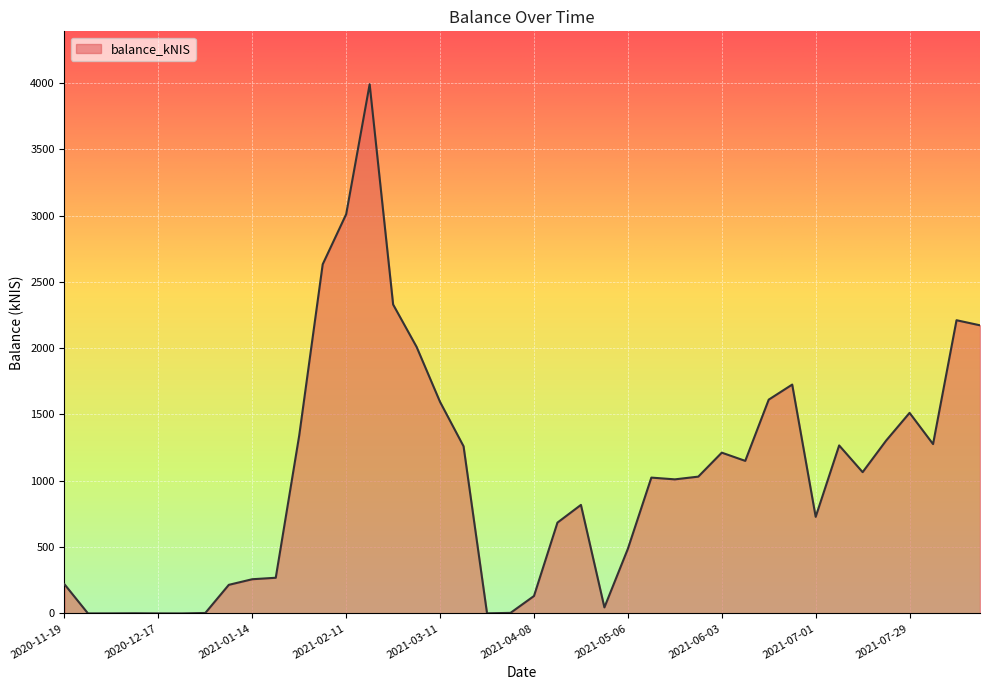

What is the difference between the maximum and minimum values?

3989.3